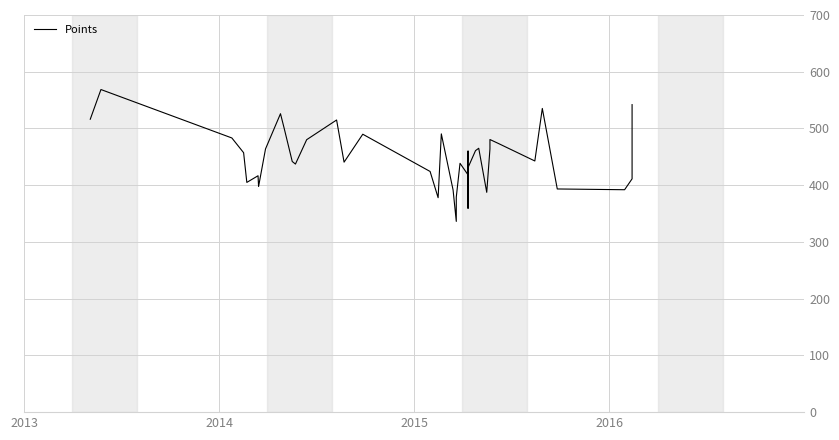

Does the chart display data point markers on the line(s)?

No